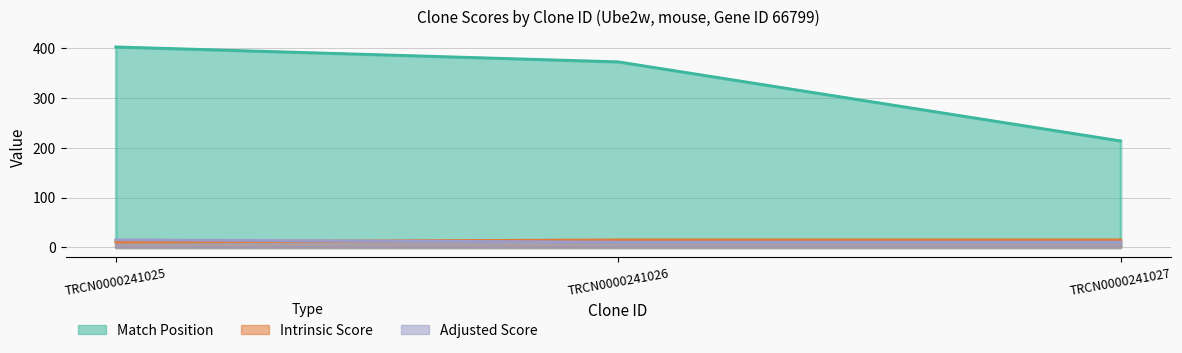

At which label does Match Position first exceed 373?

TRCN0000241025